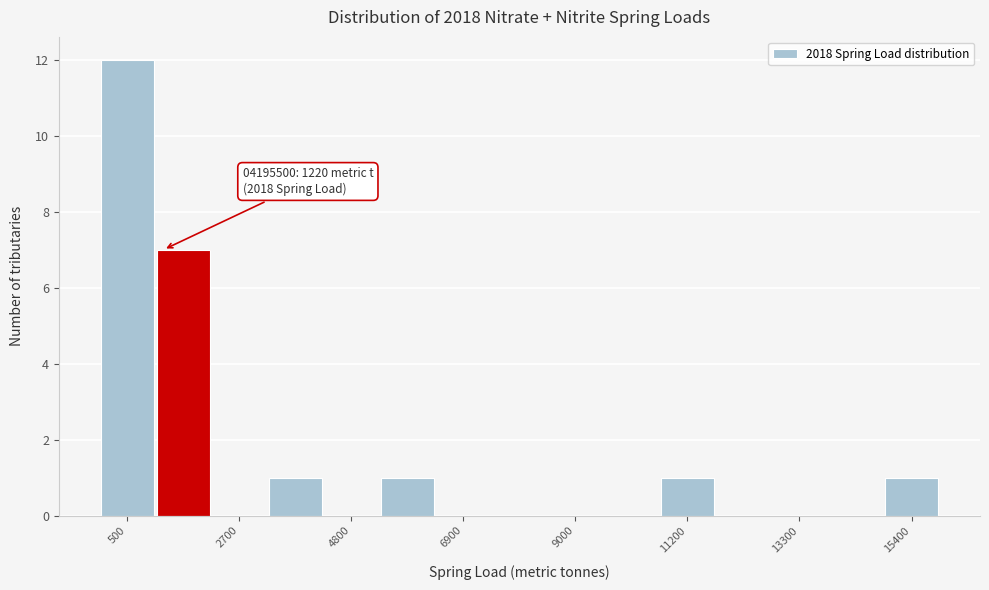

Read against the x-axis, roughly where is the centre of the tallest bar?

500